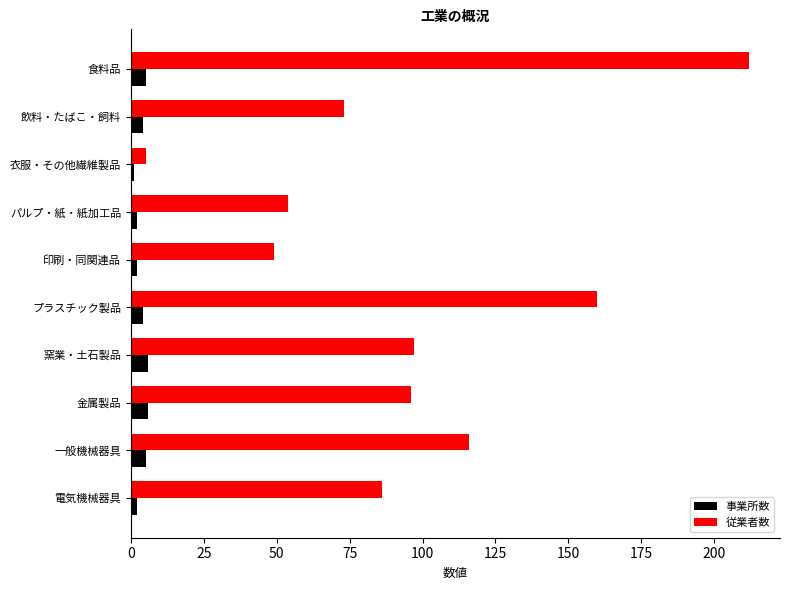

Rank the series by their average value, from lowest to highest.

事業所数, 従業者数